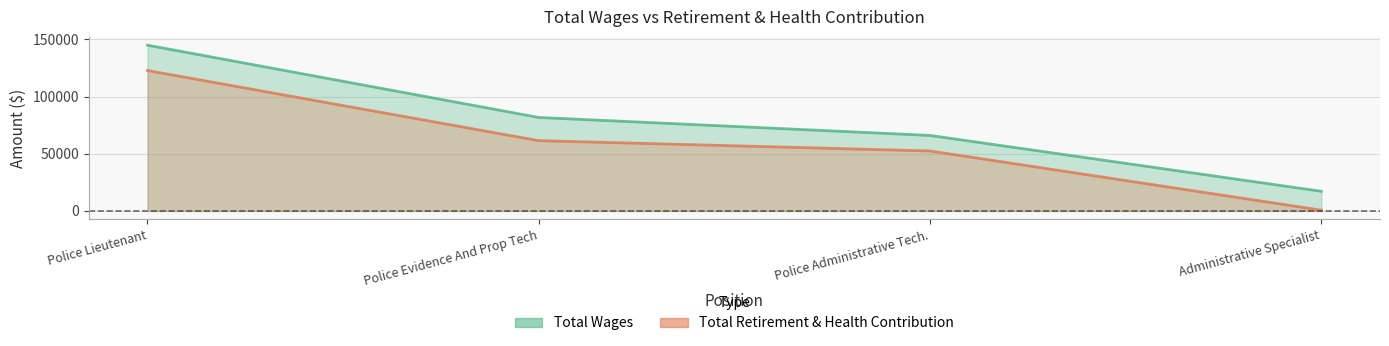

The value of Total Wages at Administrative Specialist is 17137. True or false?

True